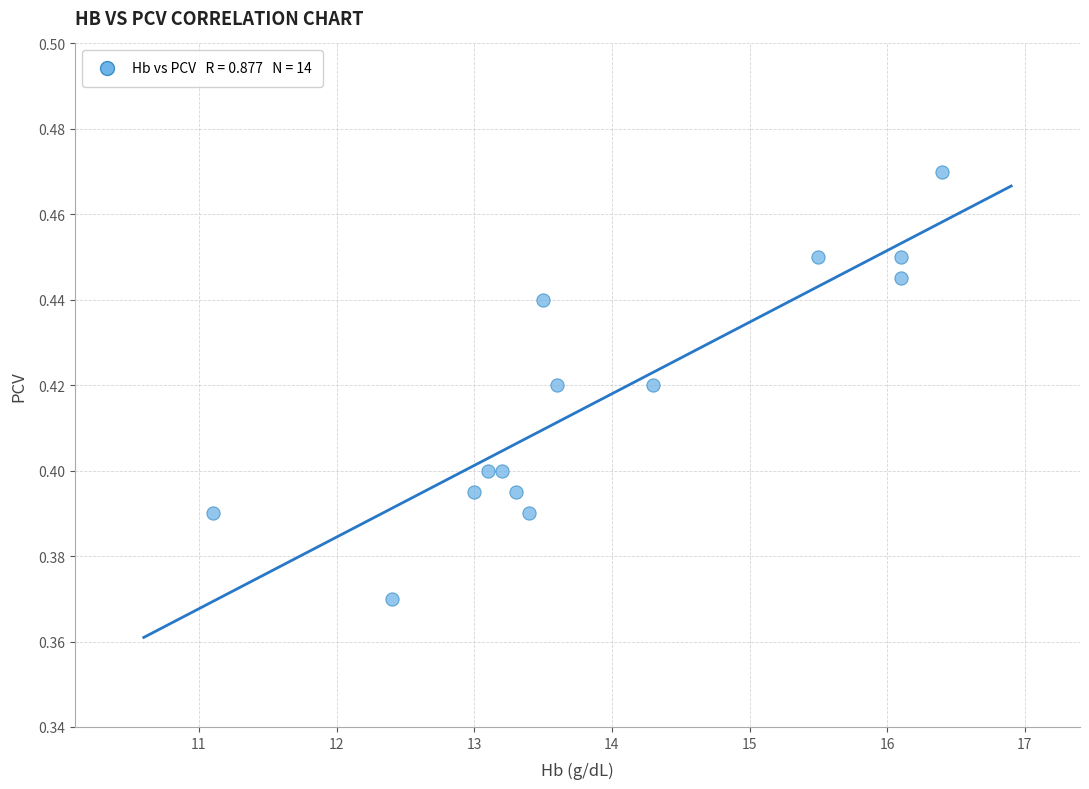

What is the range of X values (max minus min)?

5.3